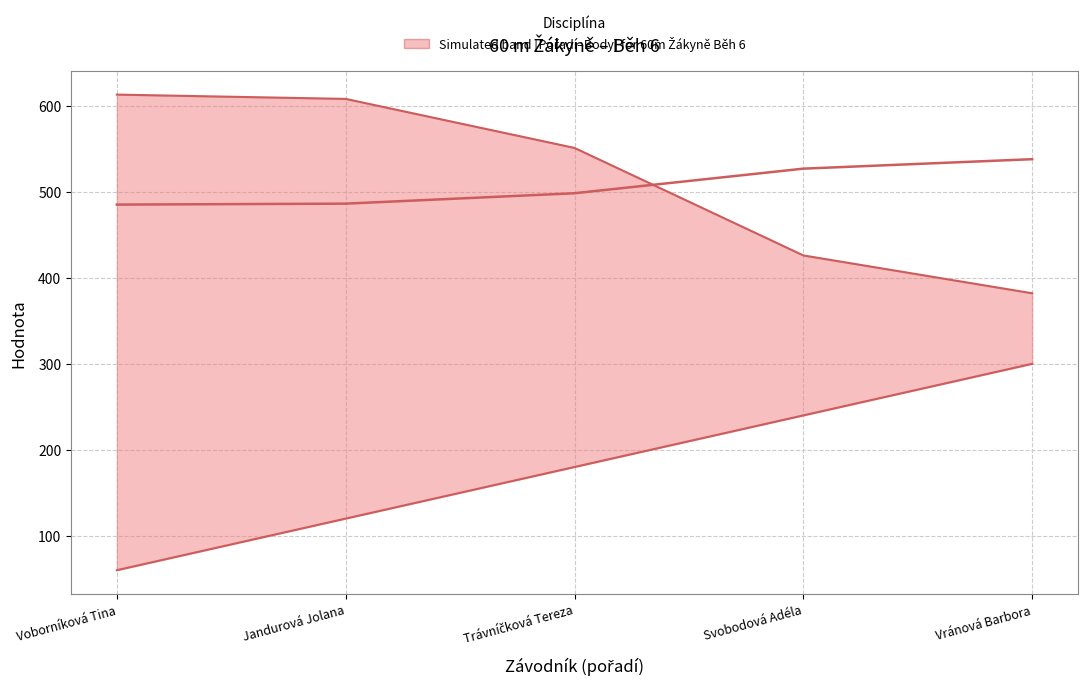

True or false: Výkon (scaled) has more than 2 points higher than both neighbors.

False